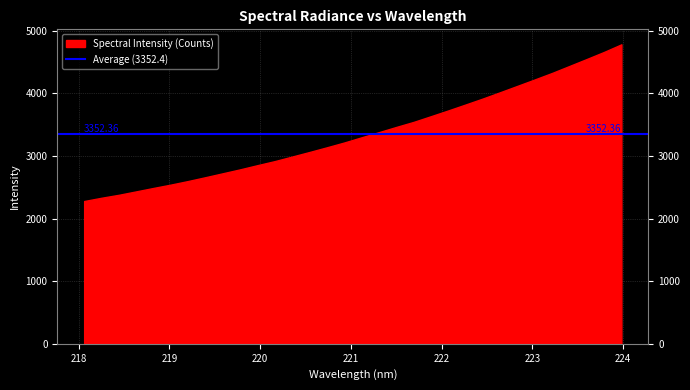

Is it true that the value at 222.263 is 3820.4?

True